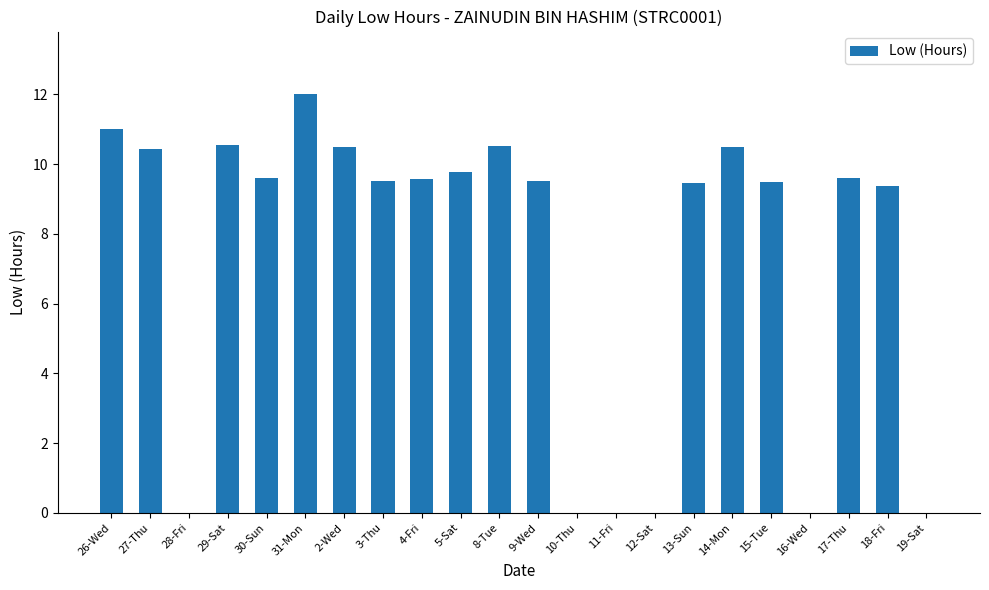

What is the ratio of the value at 8-Tue to the value at 31-Mon?

0.9